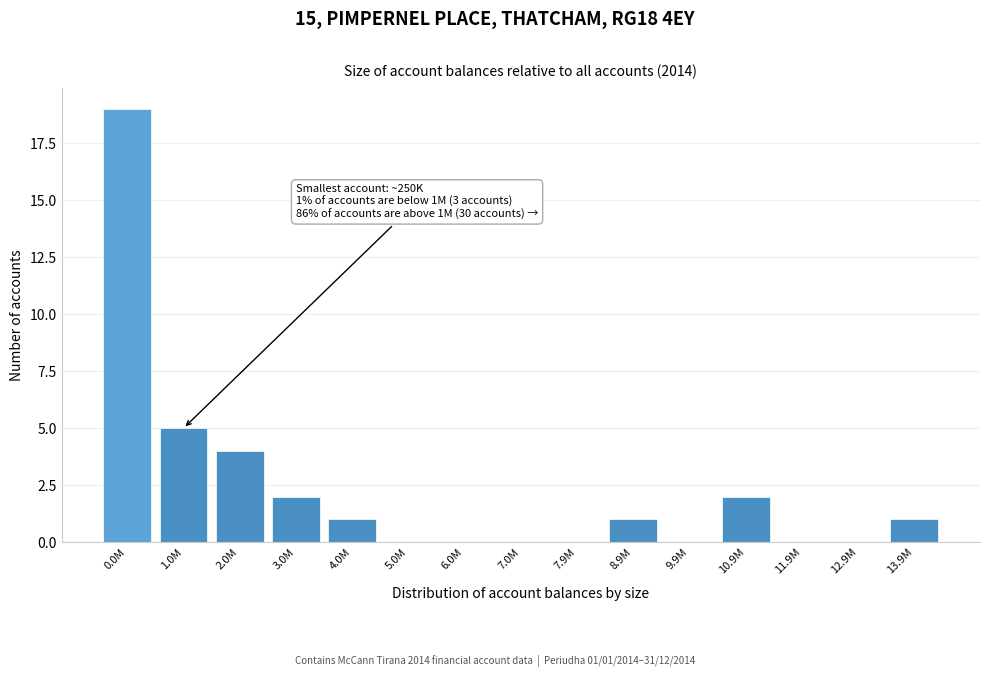

Reading right to left, extract all data points from this chart.

13.9M=1	12.9M=0	11.9M=0	10.9M=2	9.9M=0	8.9M=1	7.9M=0	7.0M=0	6.0M=0	5.0M=0	4.0M=1	3.0M=2	2.0M=4	1.0M=5	0.0M=19